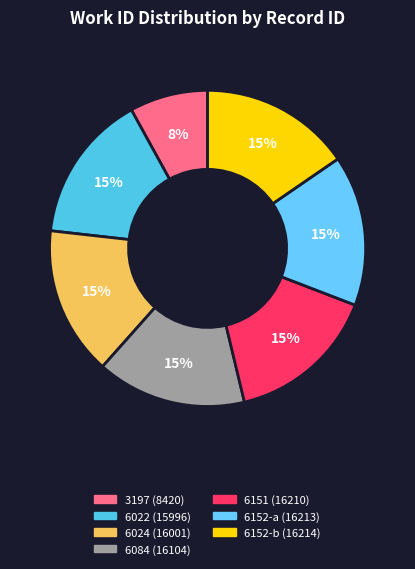

How many slices are in this pie chart?

7